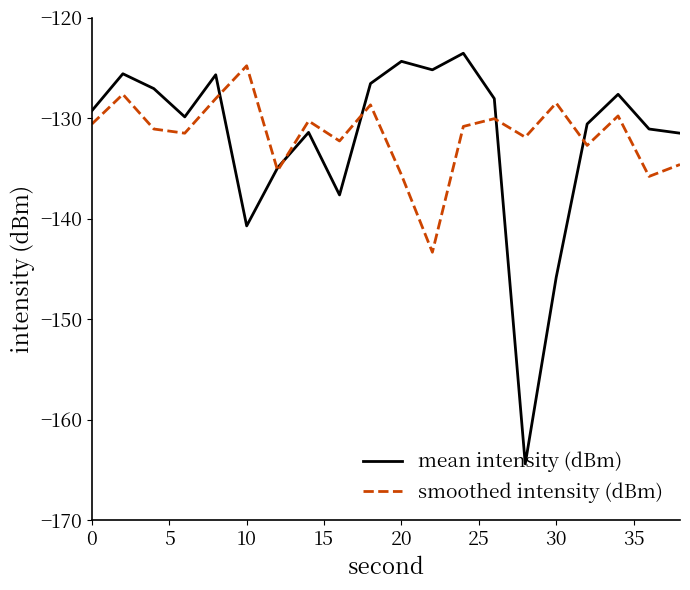

Is this an area chart (filled region under the line)?

No